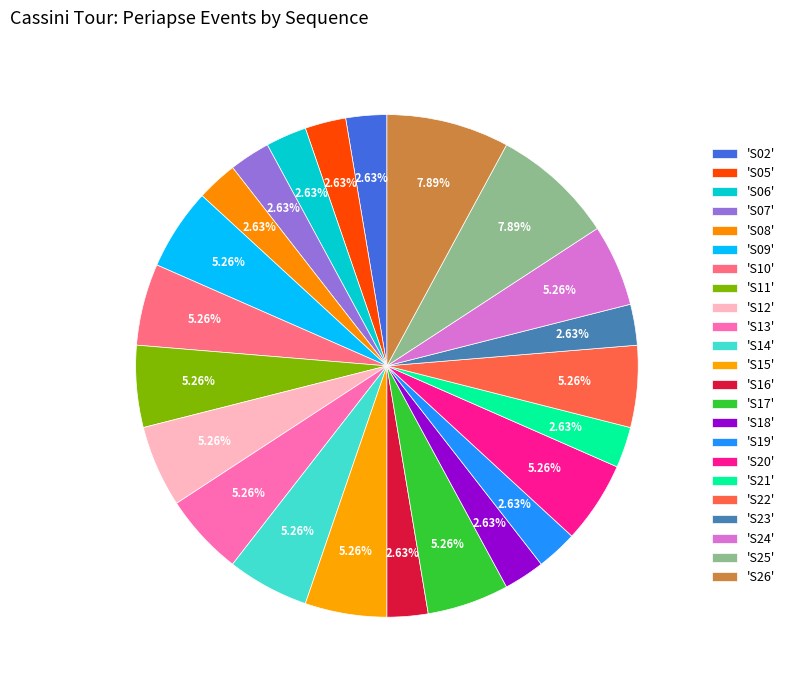

Is there any slice that represents more than half of the pie?

No